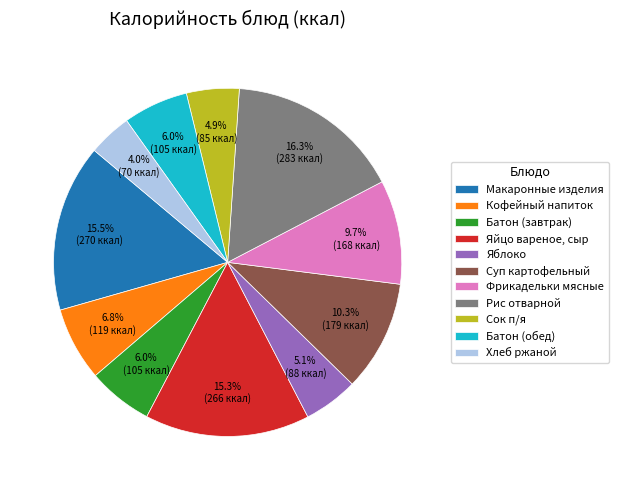

Is it true that Сок п/я is 14% of the pie?

False